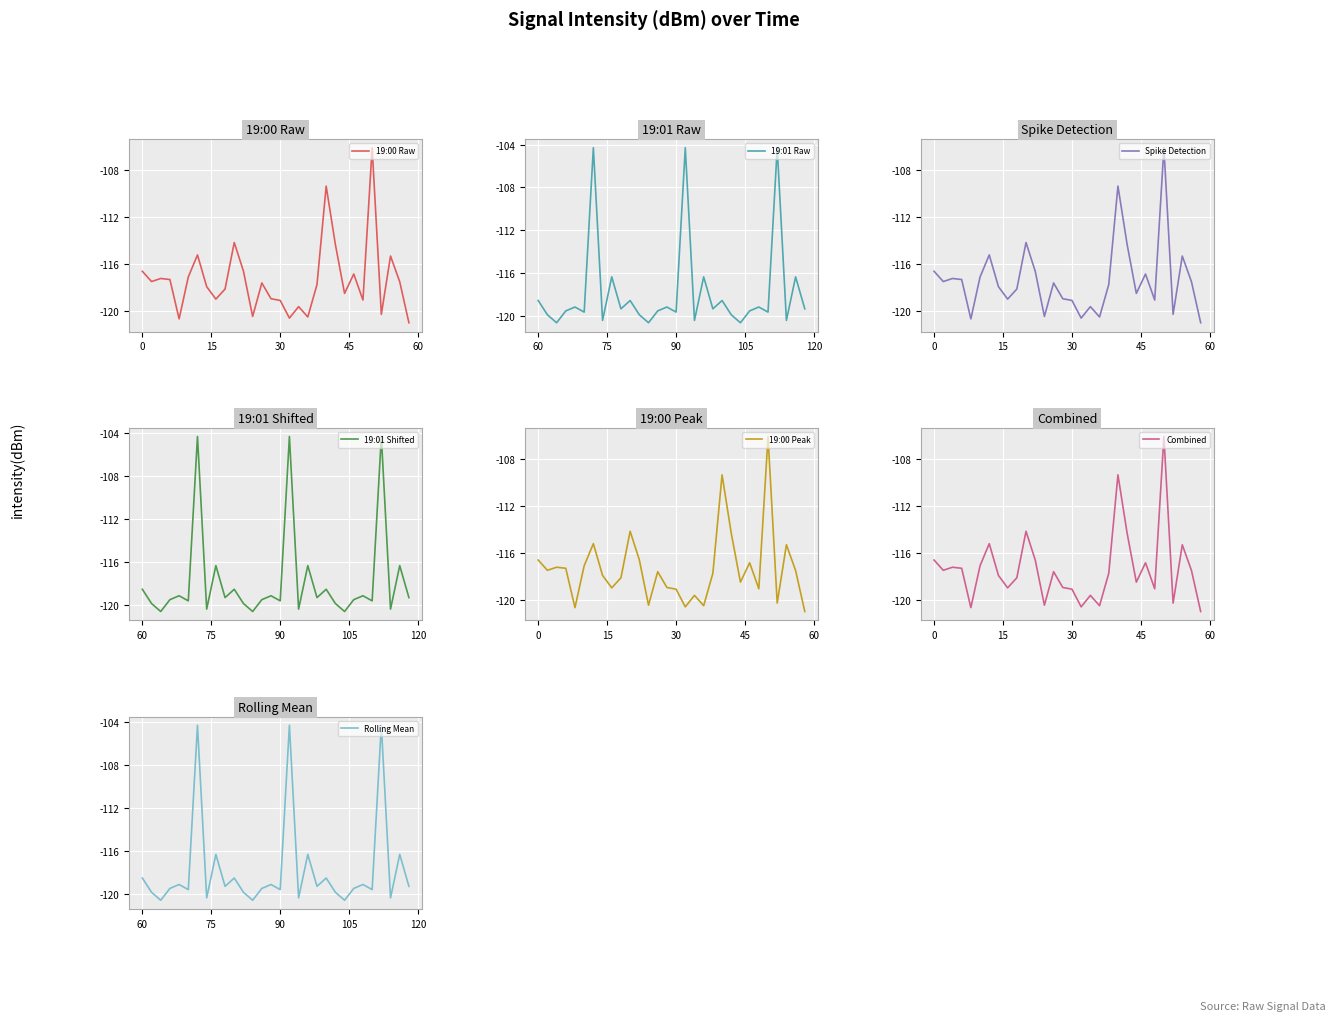

What is the minimum value shown in the chart?

-121.0